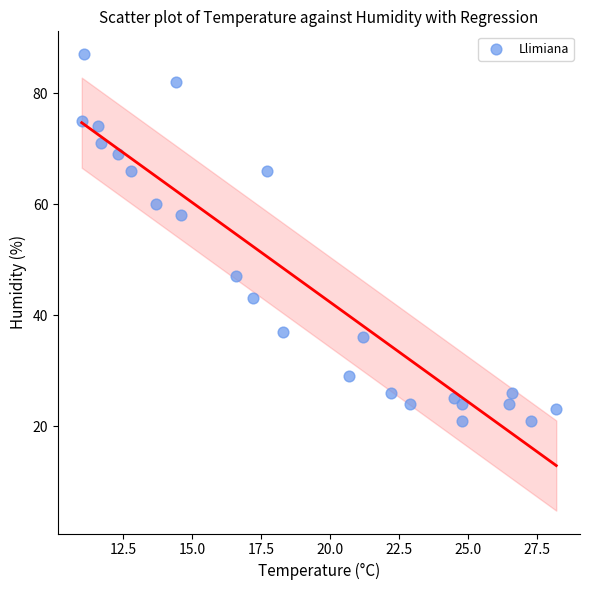

What Y value in the scatter plot is closest to 54?

58